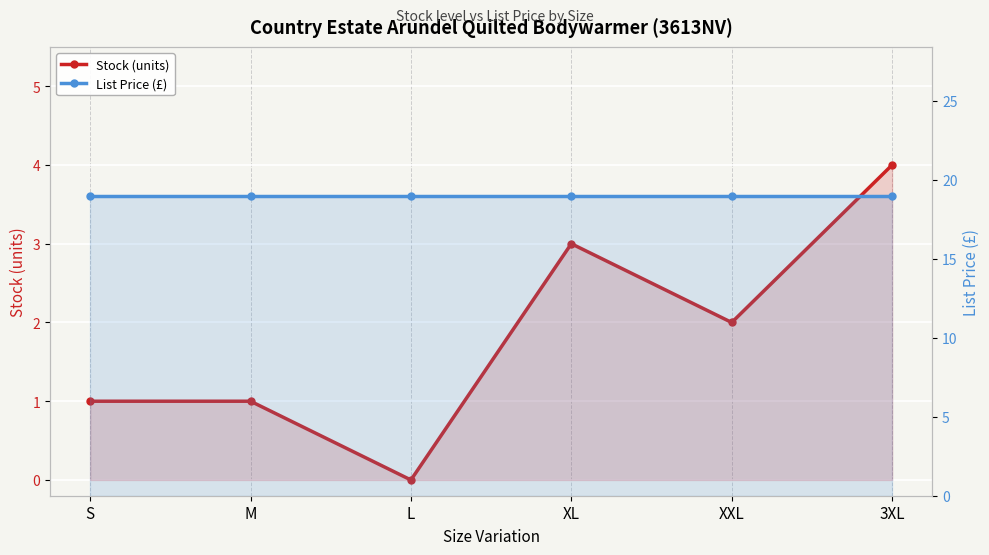

How many data points in Stock (units) are less than 2?

3